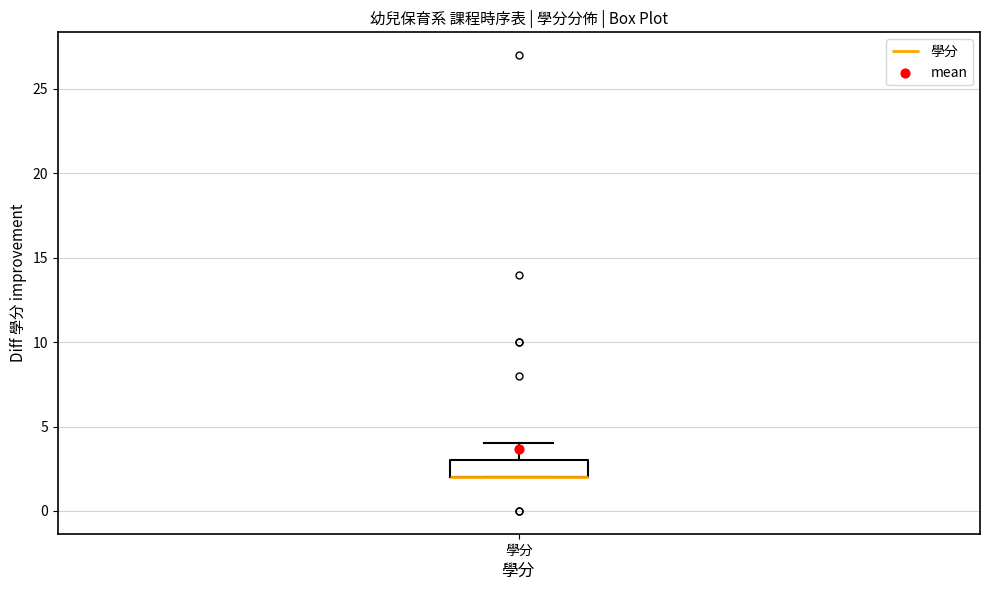

Transcribe this box plot: give where the median line is, the range the box spans, and where the two whiskers end, as read against the y-axis. The values are not printed on the chart, so give them approximately, as read against the axis.

median 2 (drawn on the box's lower edge), box 2 to 3, whiskers 2 to 4